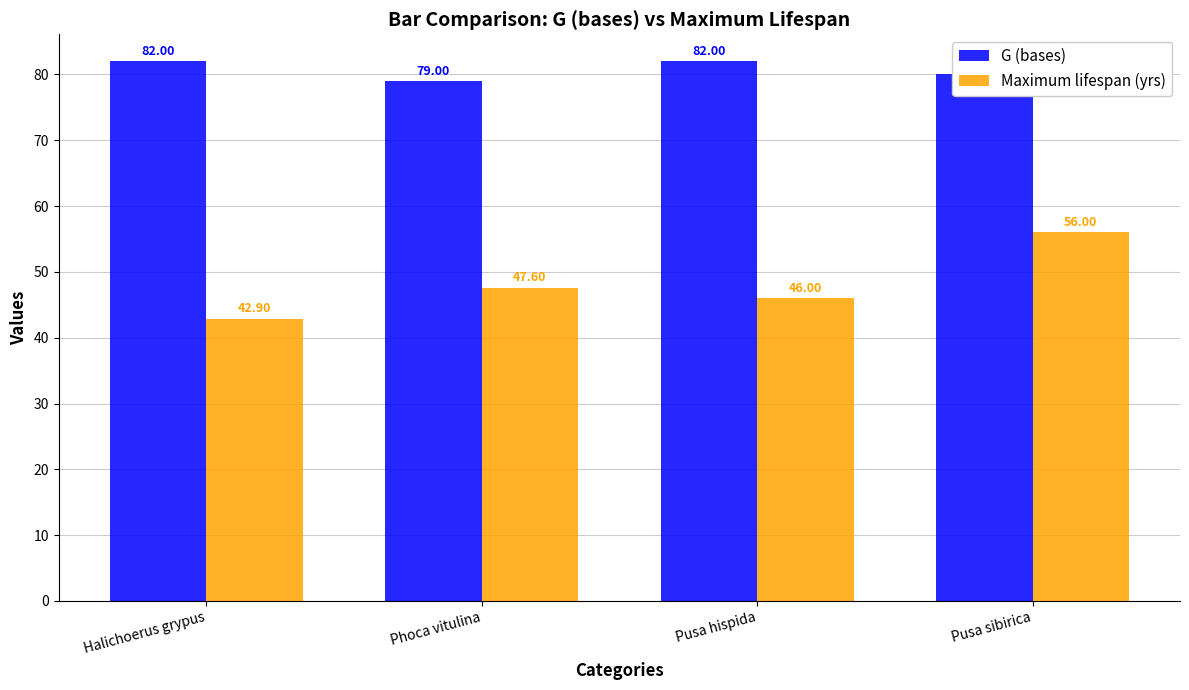

The Maximum lifespan (yrs) series shows 46.0 at Pusa hispida. True or false?

True